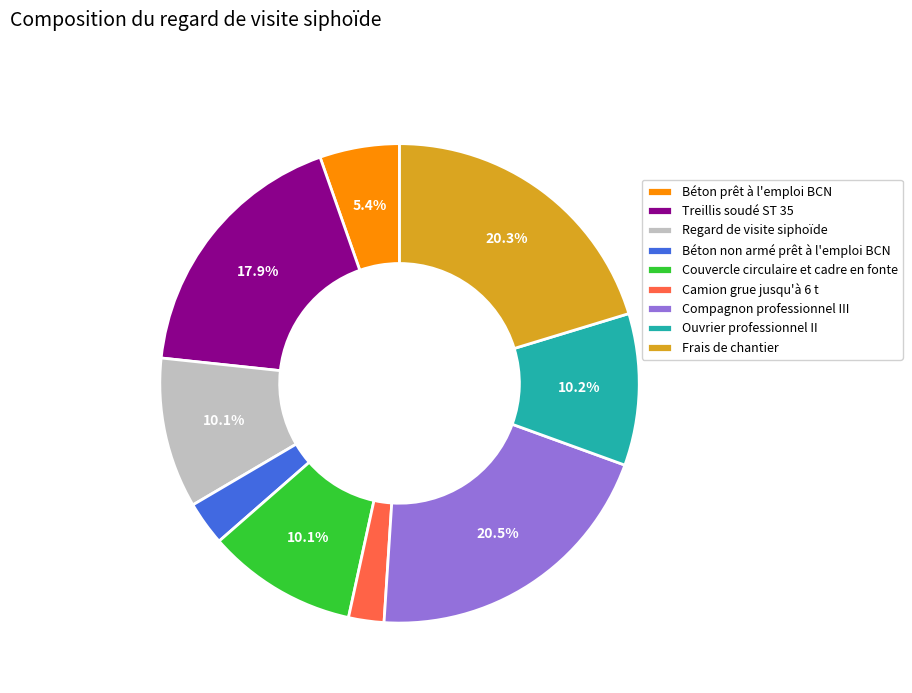

What percentage is the Frais de chantier slice, to the nearest percent?

20%